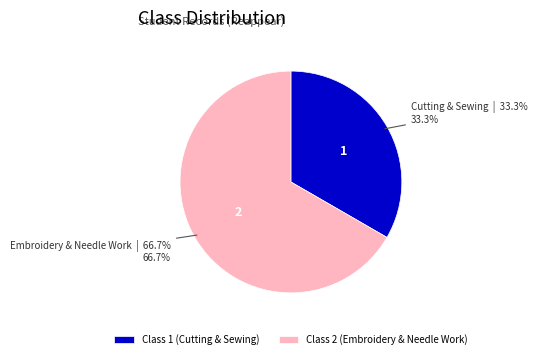

Between Class 1 (Cutting & Sewing) and Class 2 (Embroidery & Needle Work), which is larger?

Class 2 (Embroidery & Needle Work)